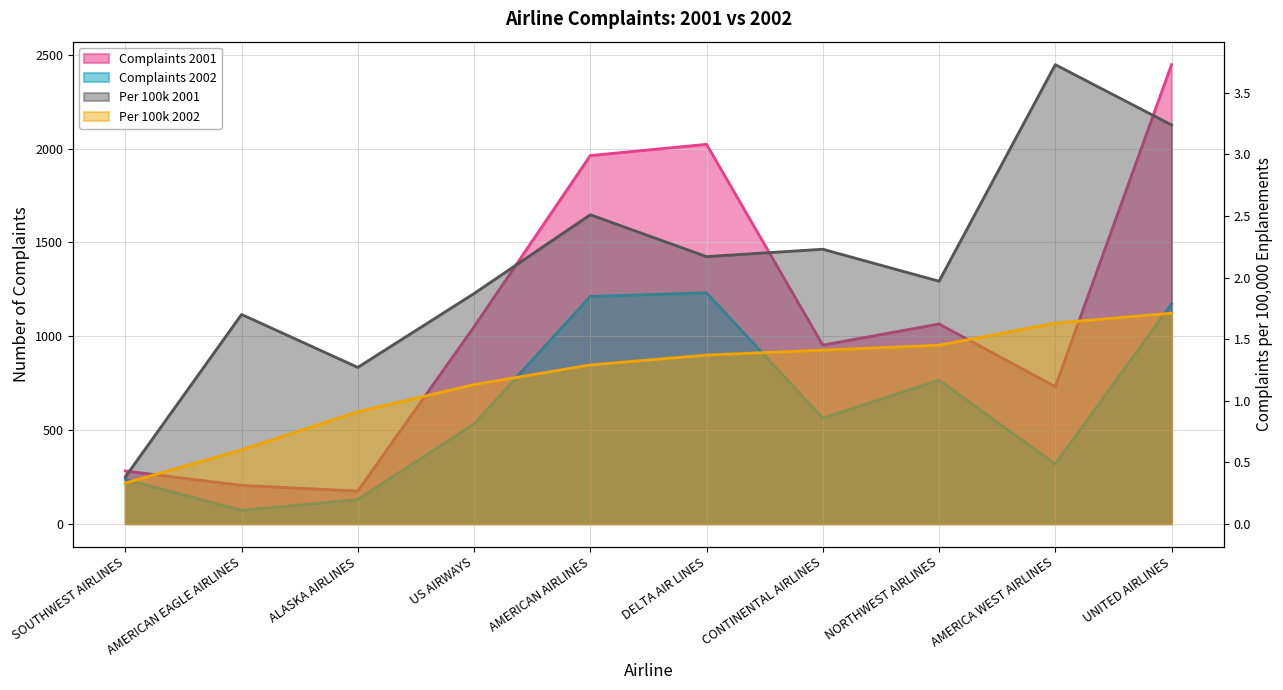

At which category does the chart reach its minimum across all series?

SOUTHWEST AIRLINES